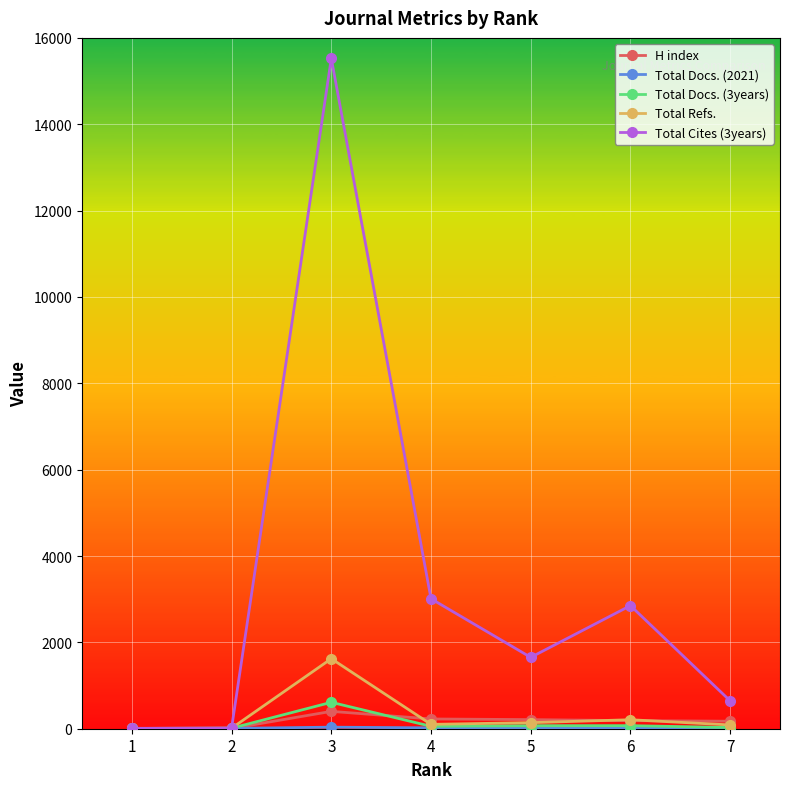

At which label does Total Cites (3years) reach its minimum?

1